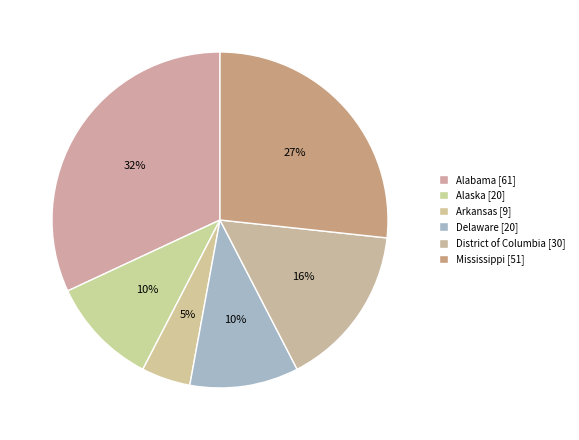

What percentage do Arkansas and District of Columbia together represent?

20.4%